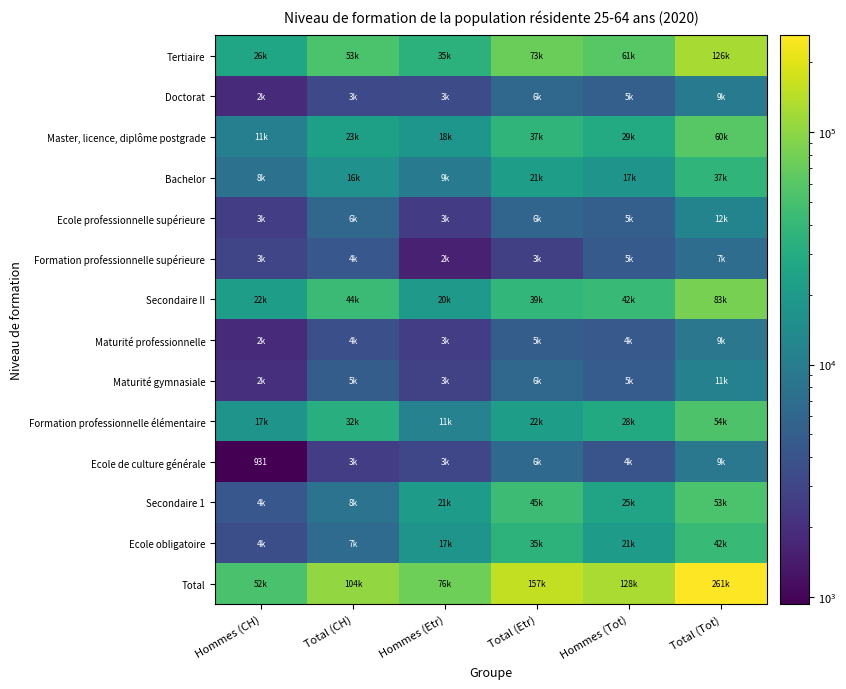

True or false: Maturité gymnasiale has a value of 2784.7 at Hommes (Etr).

True